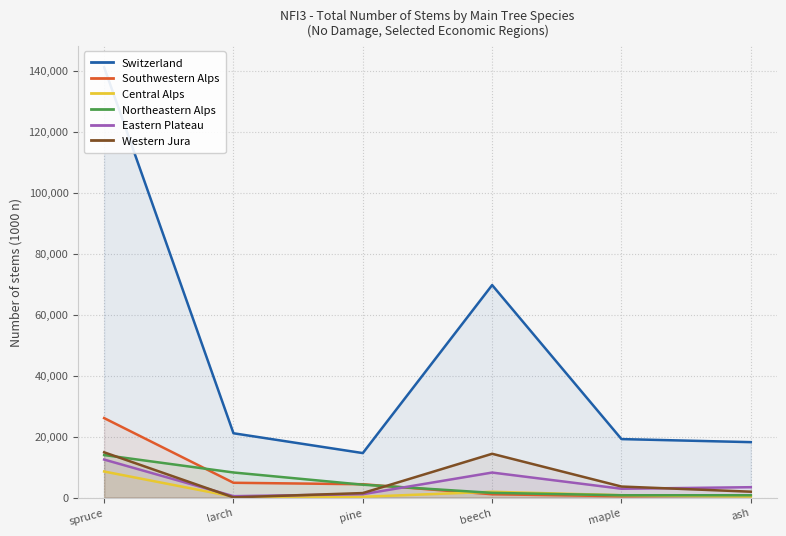

What is the label of the 5th point from the right?

larch